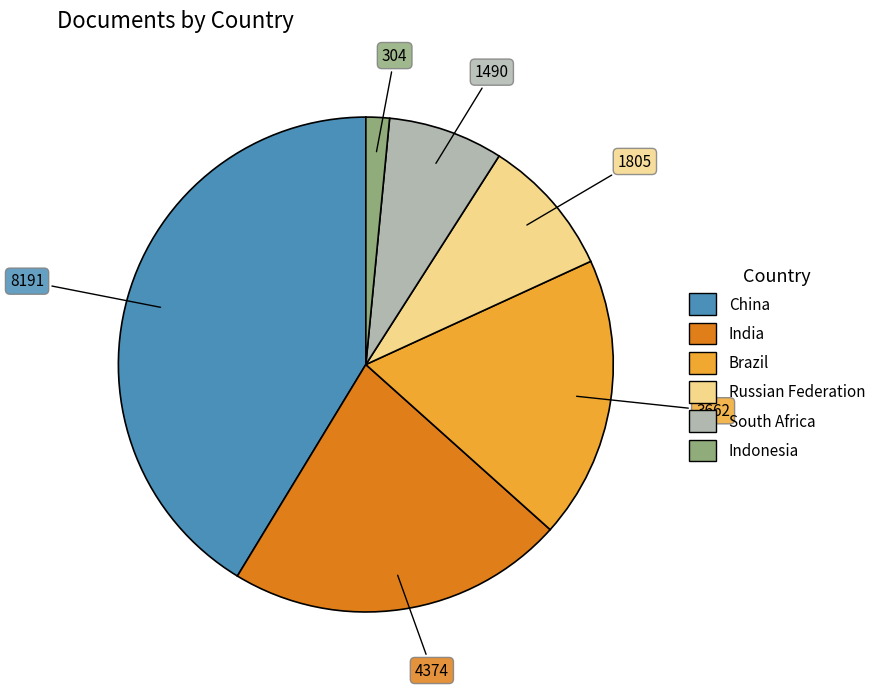

Do China and Brazil together represent more than half of the pie?

Yes